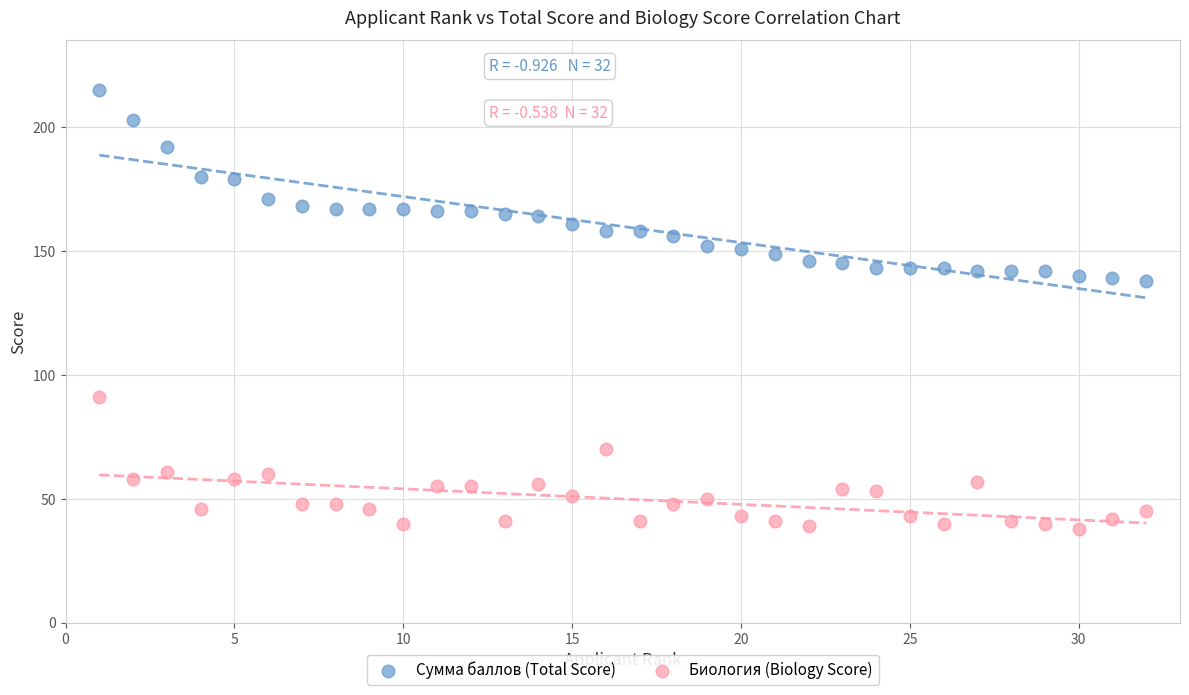

Across all data points, what is the range of Y values (max minus min)?

177